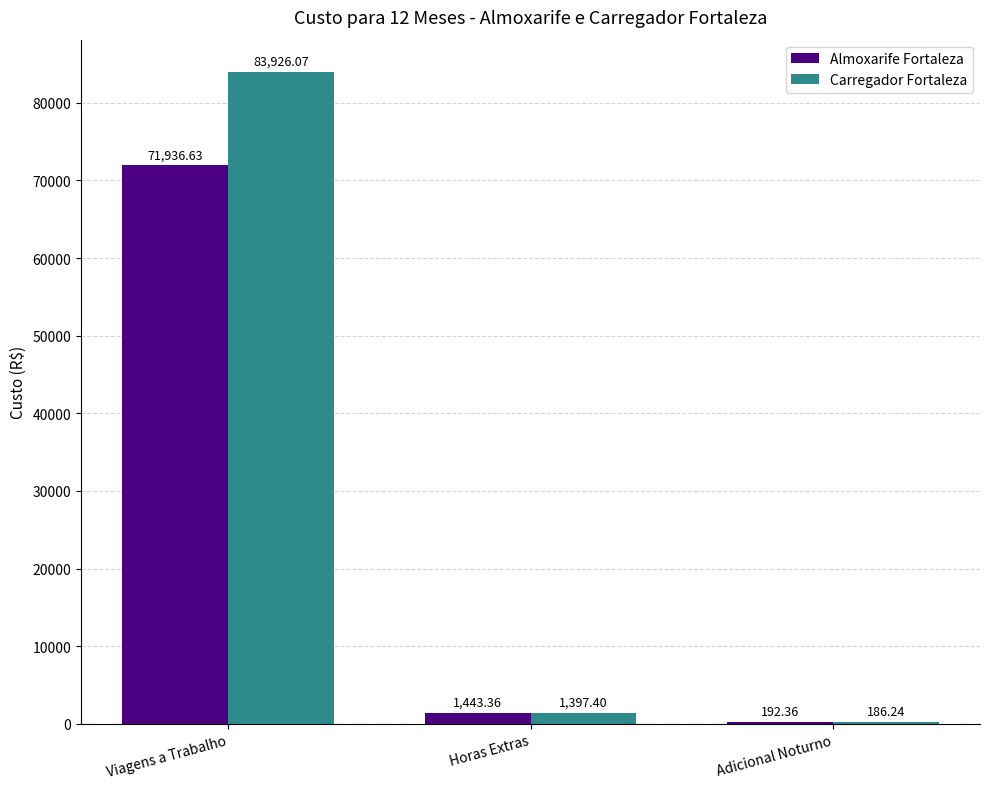

Are the bars grouped side by side (vs. stacked)?

Yes